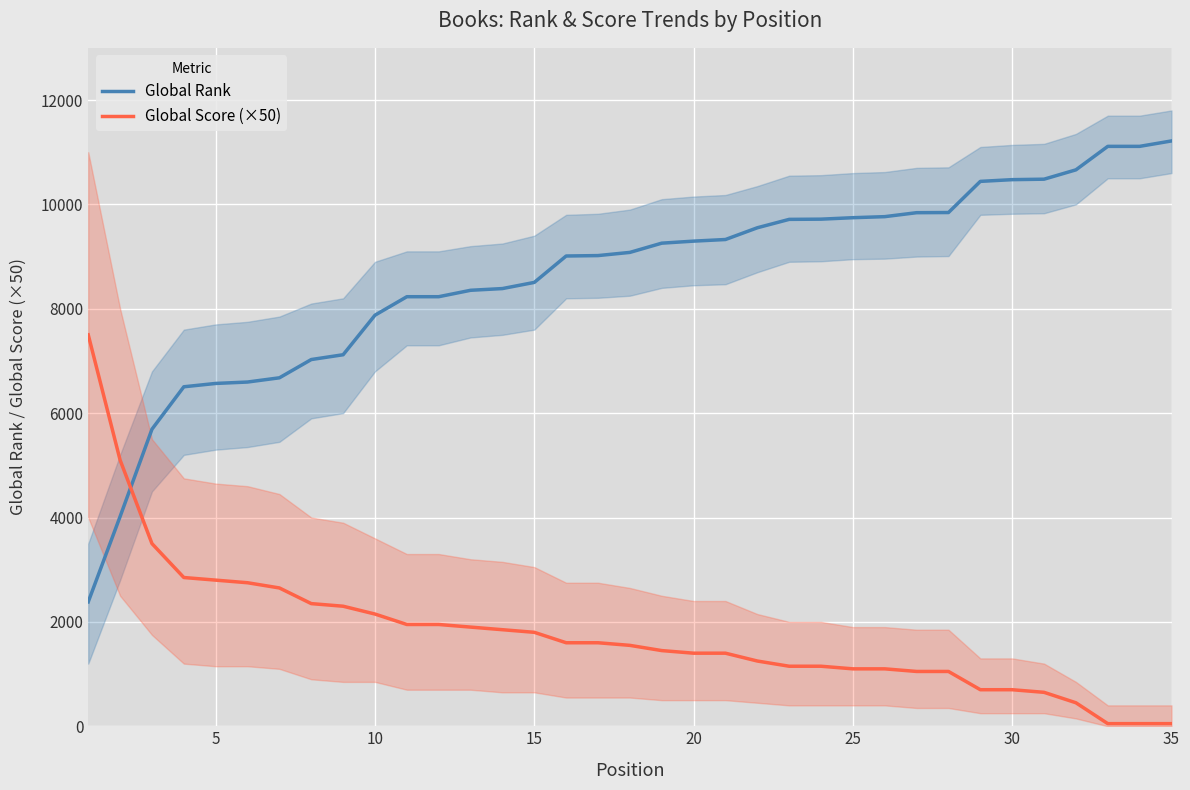

The value of Global Rank at 35 is 3926. True or false?

False